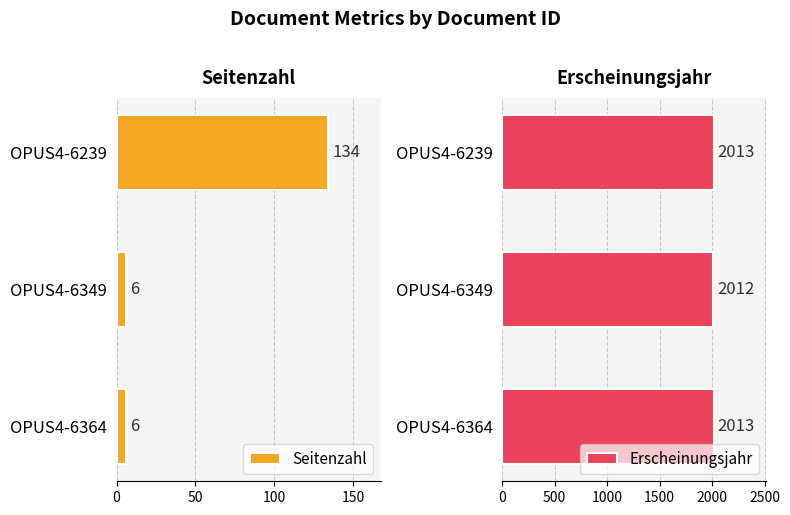

What is the maximum value shown in the chart?

2013